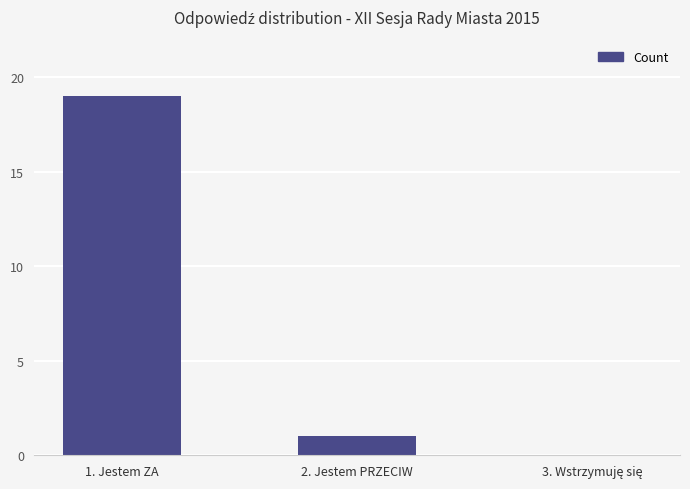

Reading left to right, what are all the values shown in this chart?

19	1	0